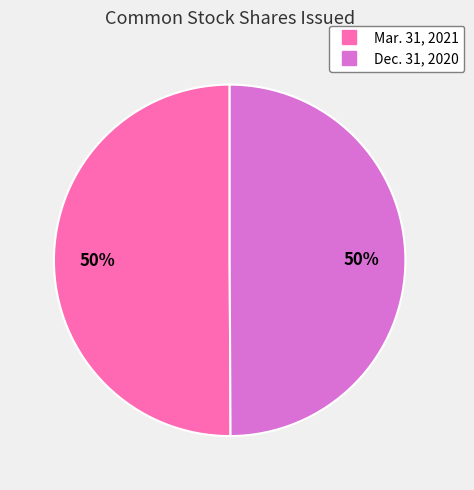

To the nearest percent, what is the average slice percentage?

50%